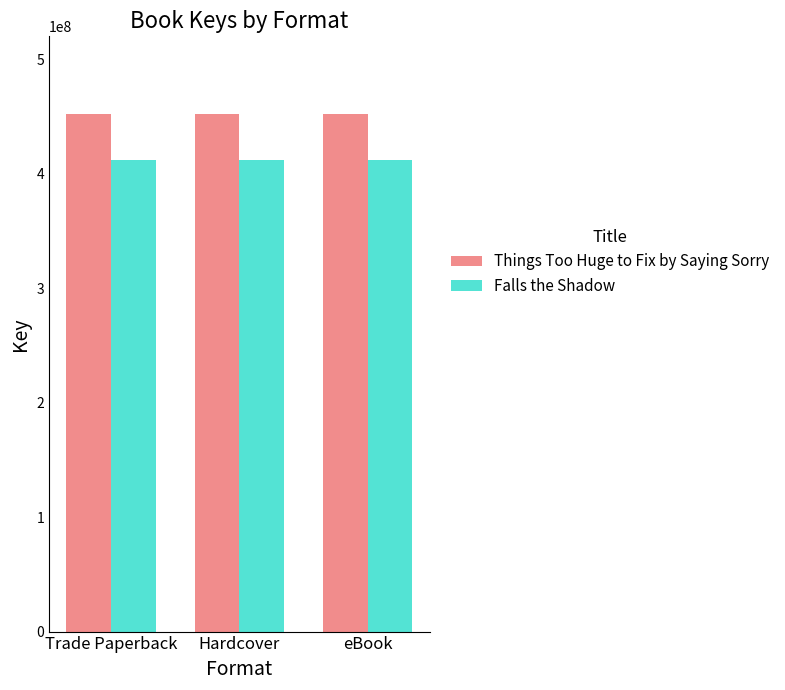

Which series has the largest total across all categories?

Things Too Huge to Fix by Saying Sorry